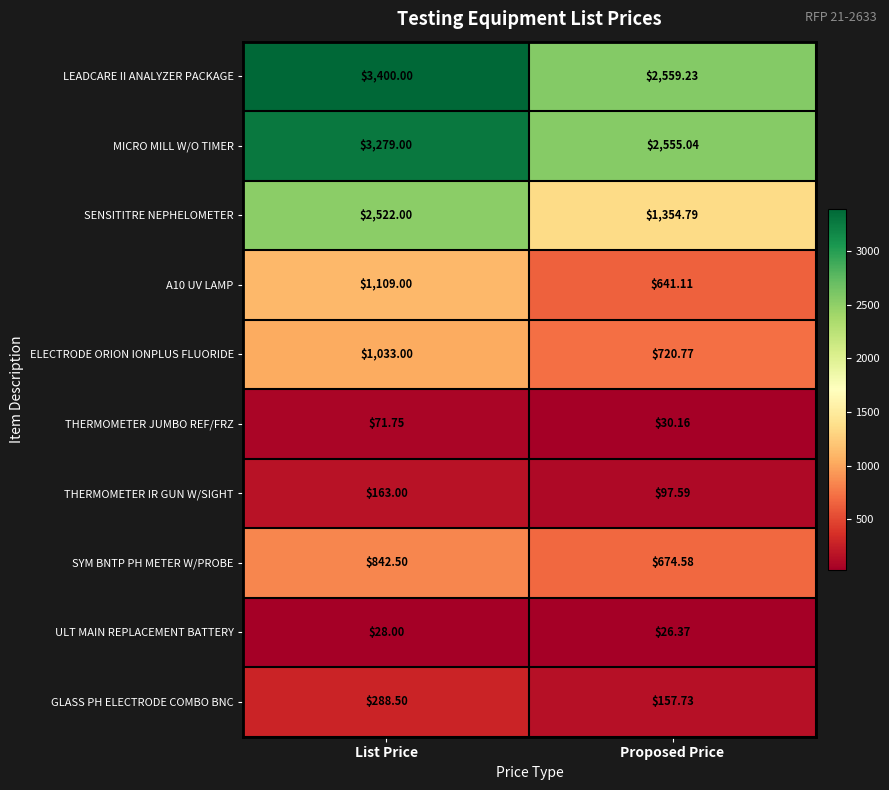

What is the spread (max minus min) of values at Proposed Price?

2532.9